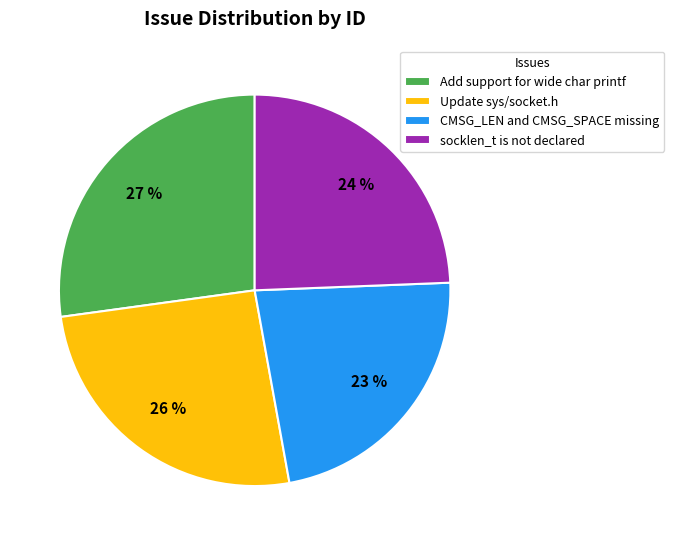

Between socklen_t is not declared and CMSG_LEN and CMSG_SPACE missing, which is larger?

socklen_t is not declared